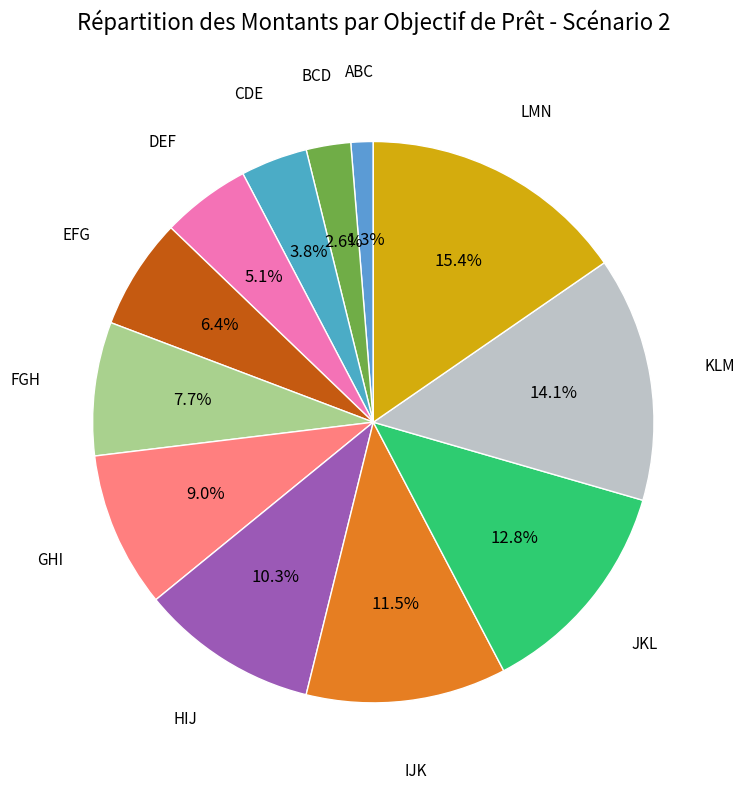

Which category has the smallest portion of the pie?

ABC